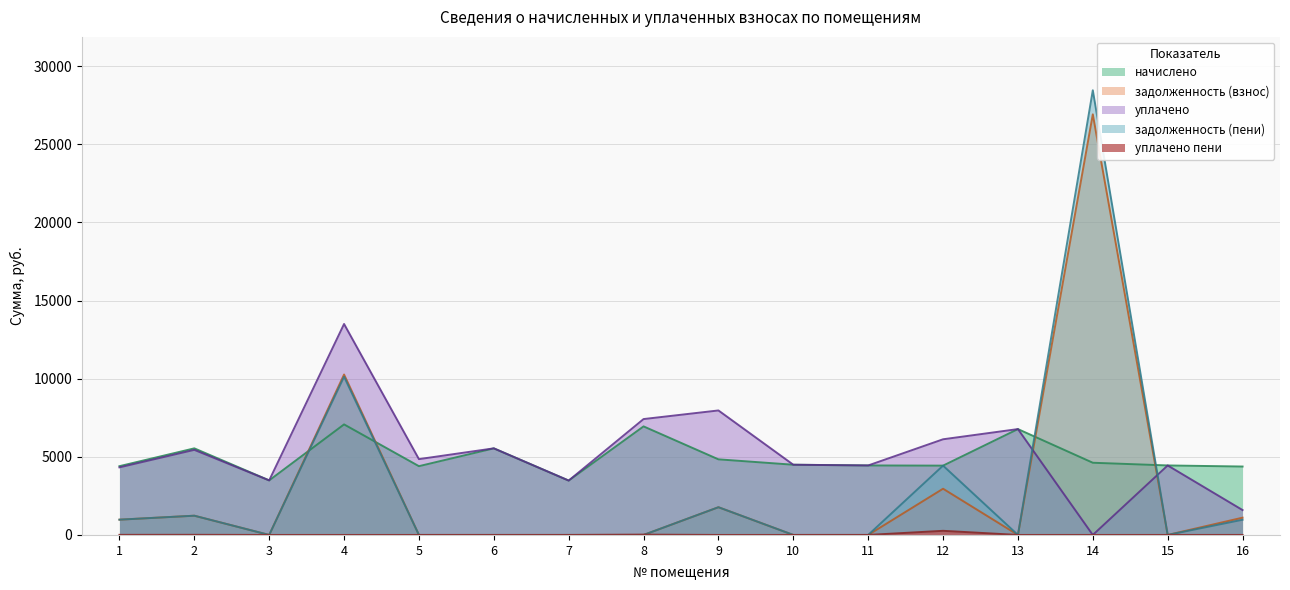

Where does the начислено series first go above 4492?

2